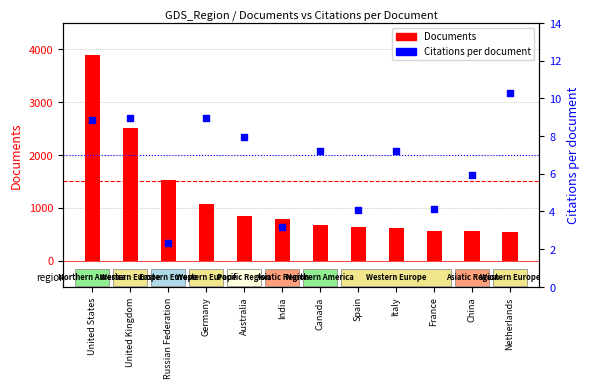

Which series contains the highest Y value?

Documents